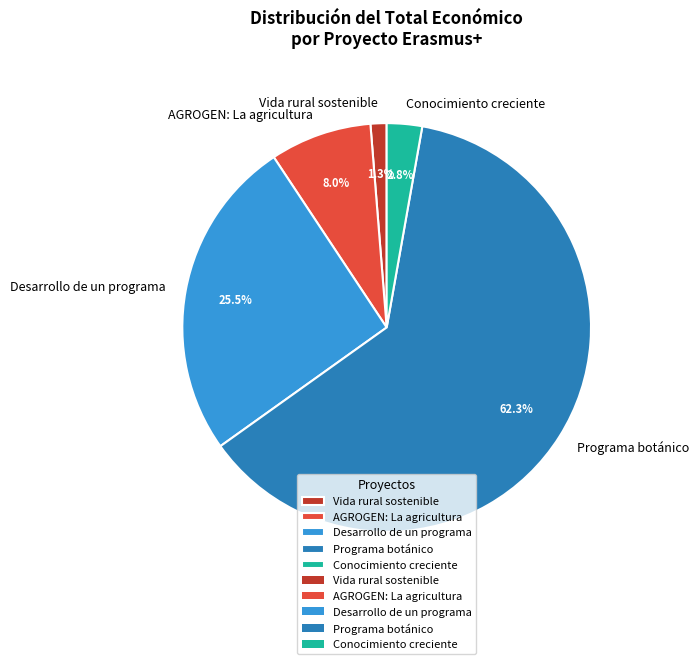

Count the number of slices in the pie.

5